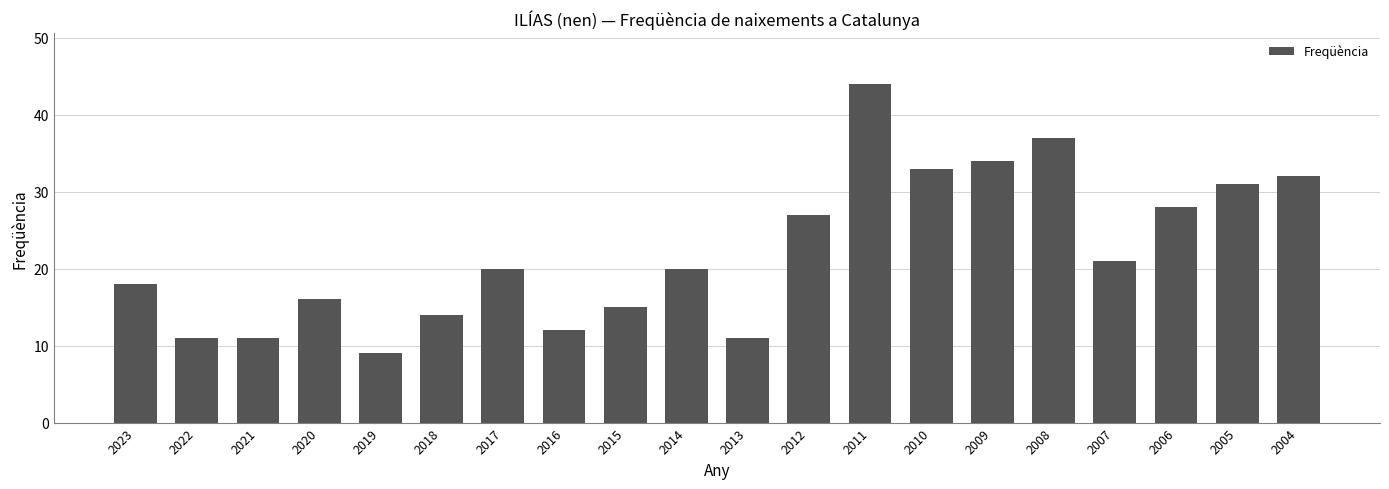

What is the change in value from 2014 to 2007?

+1